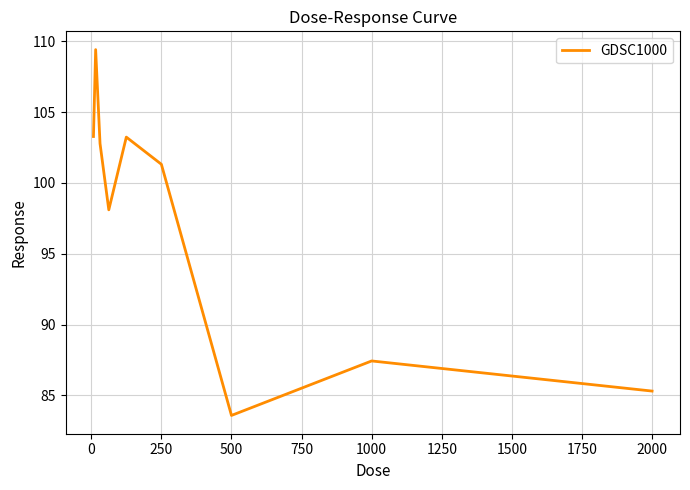

What is the maximum value shown in the chart?

109.4